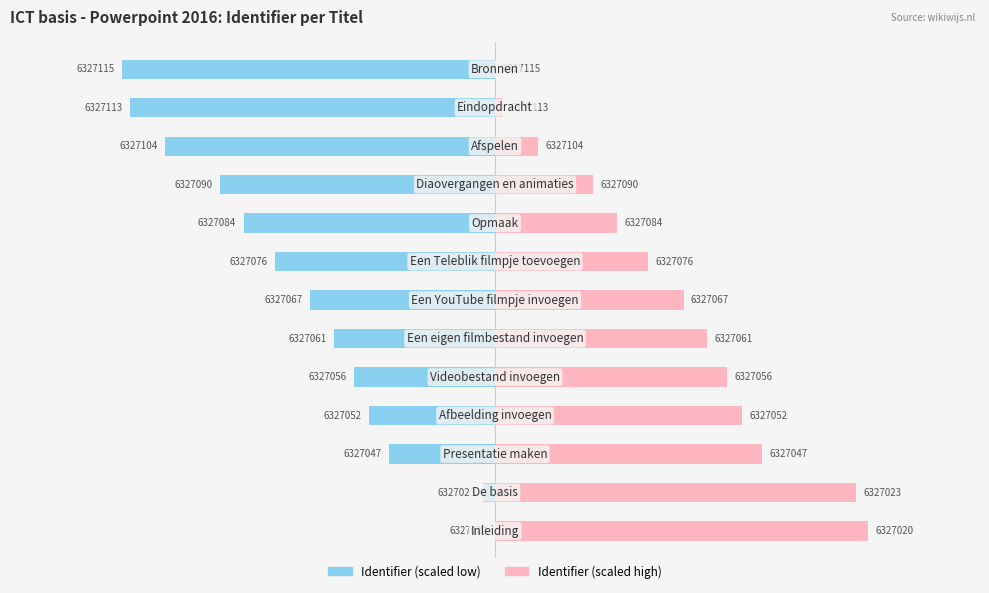

What are all the series names shown in the legend?

Identifier (scaled low), Identifier (scaled high)